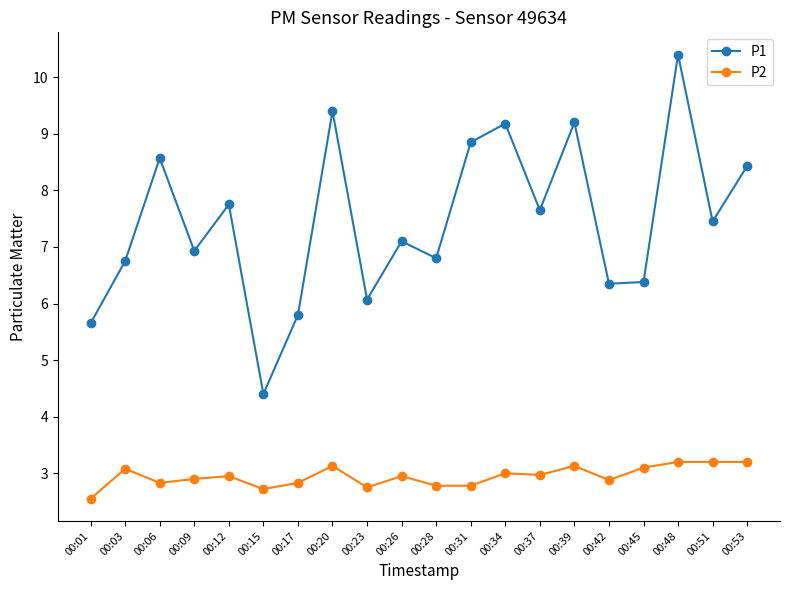

How many data points in P1 are less than 7?

9